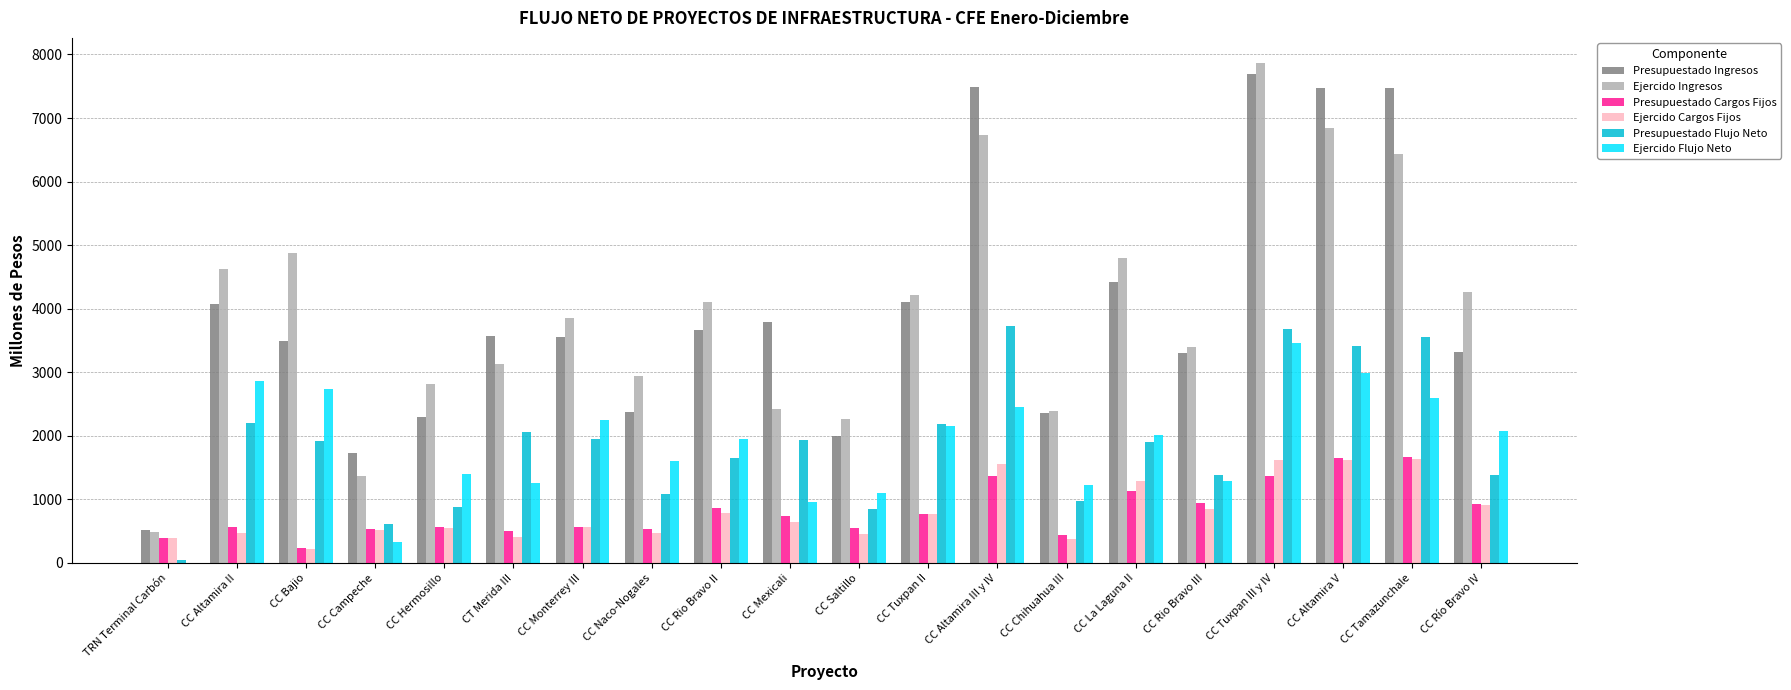

Which label corresponds to the largest value in the chart?

CC Tuxpan III y IV